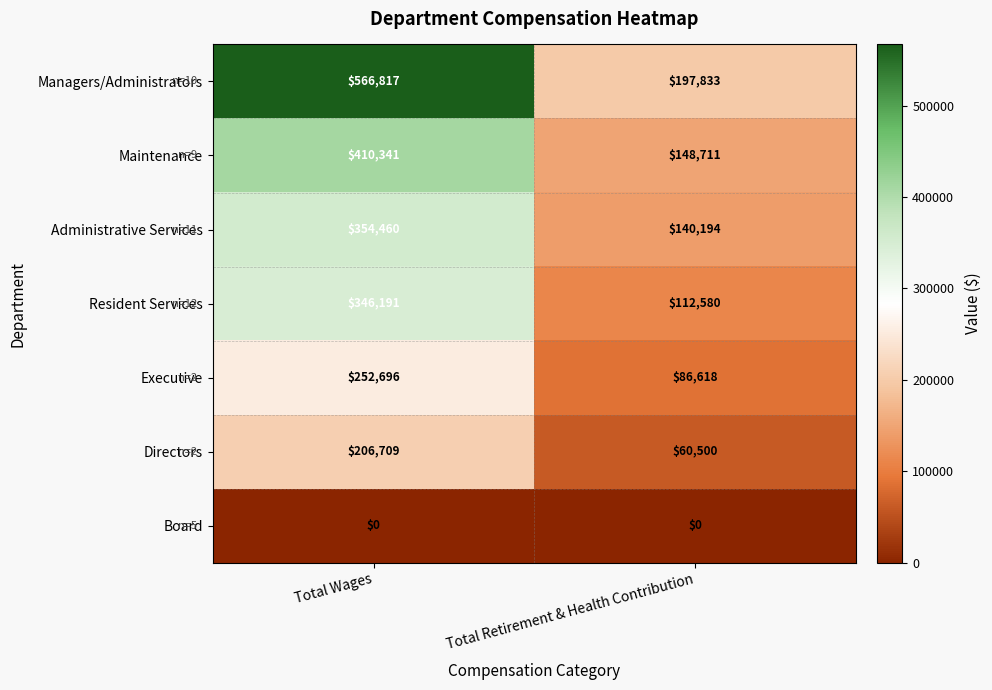

Reading left to right, transcribe all the data shown in this chart.

Managers/Administrators: Total Wages=566817	Total Retirement & Health Contribution=197833
Maintenance: Total Wages=410341	Total Retirement & Health Contribution=148711
Administrative Services: Total Wages=354460	Total Retirement & Health Contribution=140194
Resident Services: Total Wages=346191	Total Retirement & Health Contribution=112580
Executive: Total Wages=252696	Total Retirement & Health Contribution=86618
Directors: Total Wages=206709	Total Retirement & Health Contribution=60500
Board: Total Wages=0	Total Retirement & Health Contribution=0